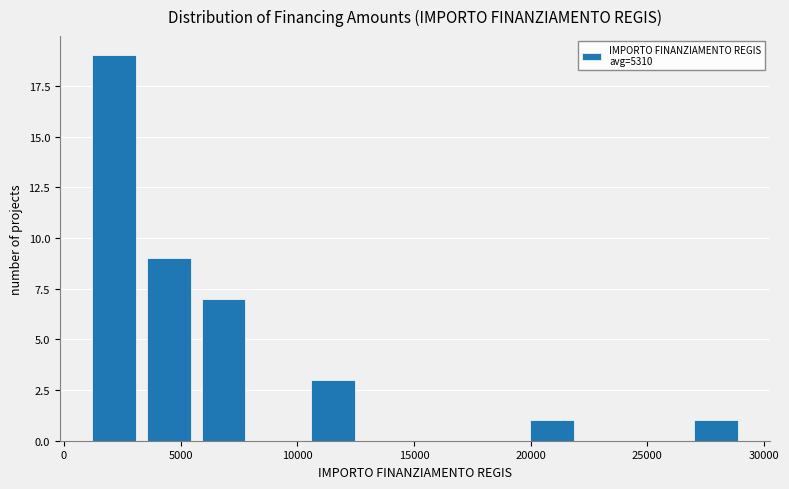

Reading left to right, transcribe this chart: for each bar, give the range it covers on the x-axis and its height. Neither the bar edges nor the heights are printed on the chart, so give them approximately, as read against the axes.

1000 to 3500: 19
3500 to 5500: 9
5500 to 8000: 7
8000 to 10500: 0
10500 to 12500: 3
12500 to 15000: 0
15000 to 17500: 0
17500 to 19500: 0
19500 to 22000: 1
22000 to 24500: 0
24500 to 27000: 0
27000 to 29000: 1